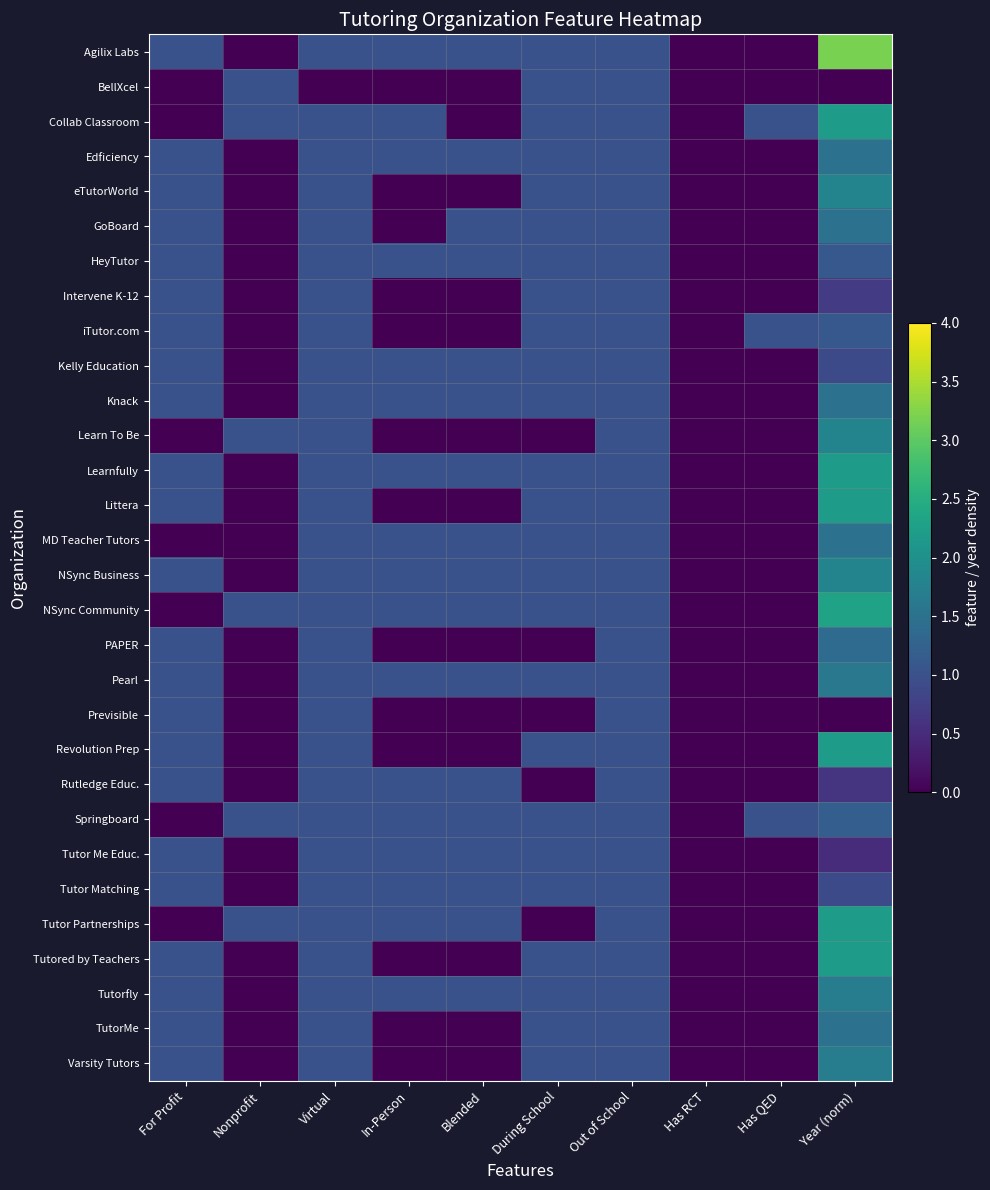

Rank the series by their maximum value, from lowest to highest.

BellXcel, Intervene K-12, Kelly Education, Previsible, Rutledge Educ., Tutor Me Educ., Tutor Matching, HeyTutor, iTutor.com, Springboard, PAPER, Edficiency, GoBoard, Knack, MD Teacher Tutors, TutorMe, Pearl, Tutorfly, Varsity Tutors, eTutorWorld, Learn To Be, NSync Business, Collab Classroom, Learnfully, Littera, Revolution Prep, Tutor Partnerships, Tutored by Teachers, NSync Community, Agilix Labs